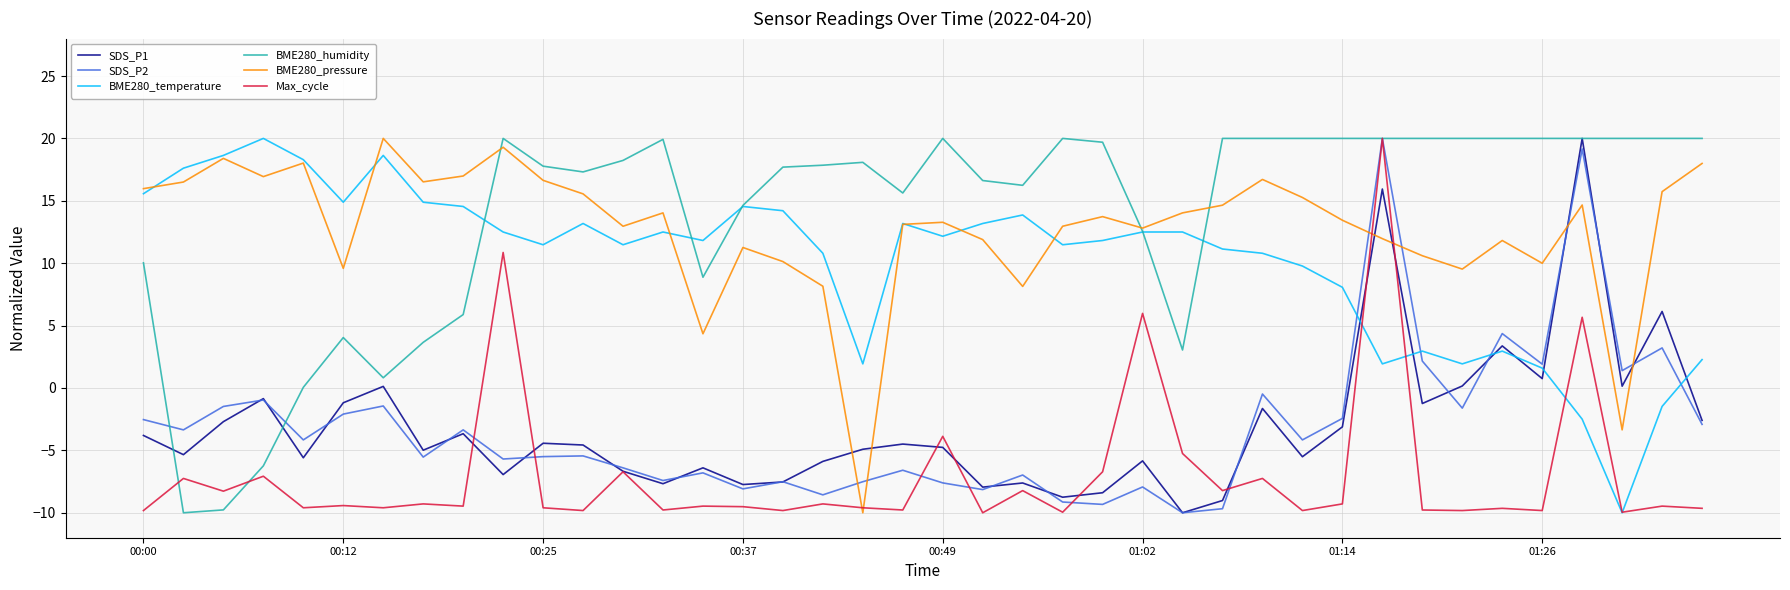

True or false: BME280_temperature and SDS_P1 intersect in this chart.

True